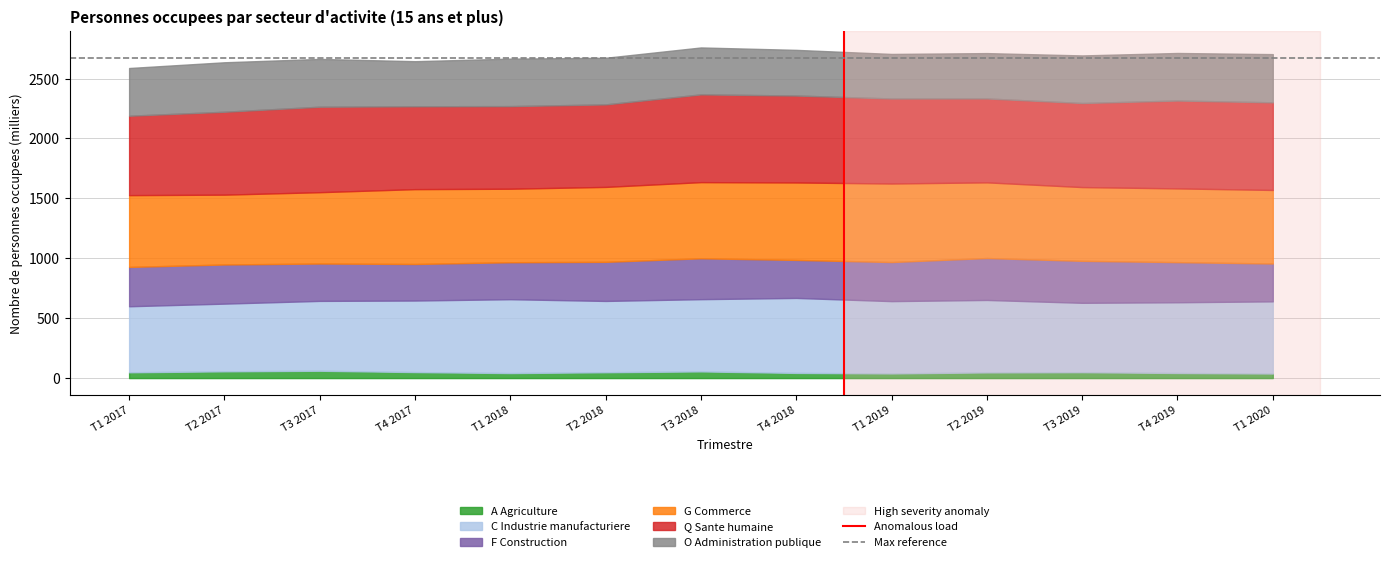

Is it true that A Agriculture equals 42.4 at T4 2019?

True